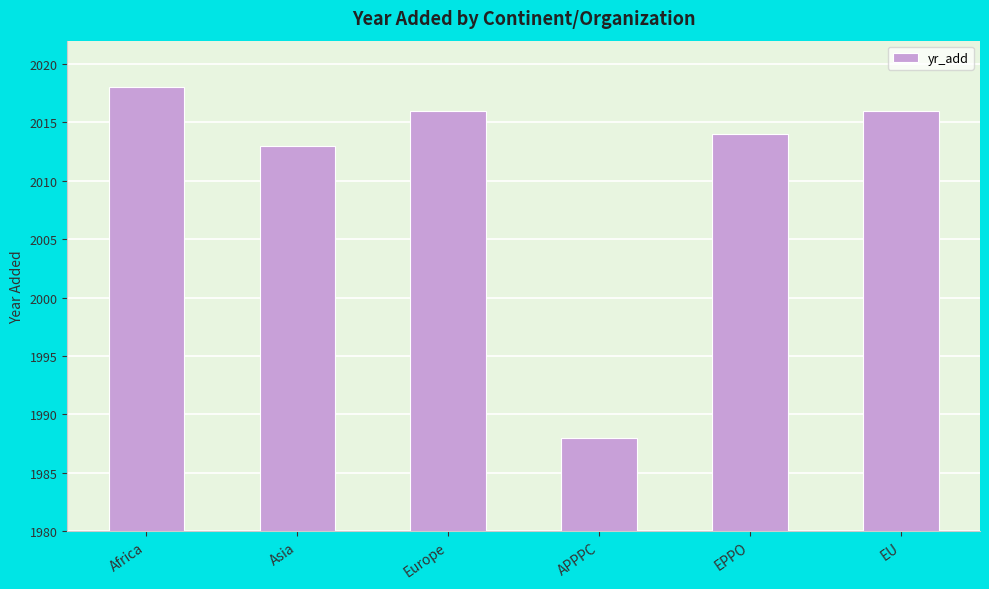

Reading left to right, extract all data points from this chart.

Africa=2018	Asia=2013	Europe=2016	APPPC=1988	EPPO=2014	EU=2016